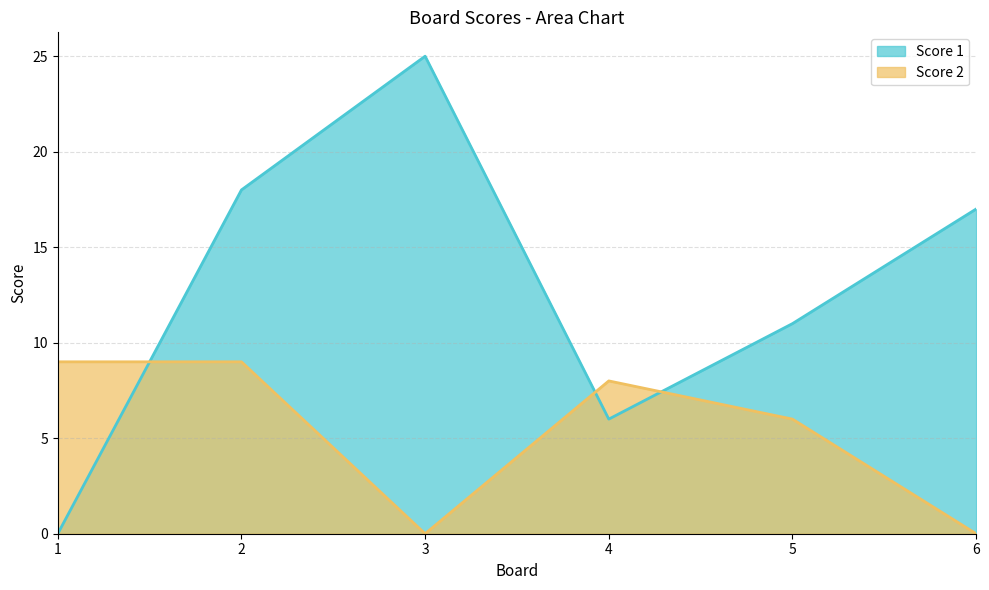

How many values in the Score 2 series are below 8?

3